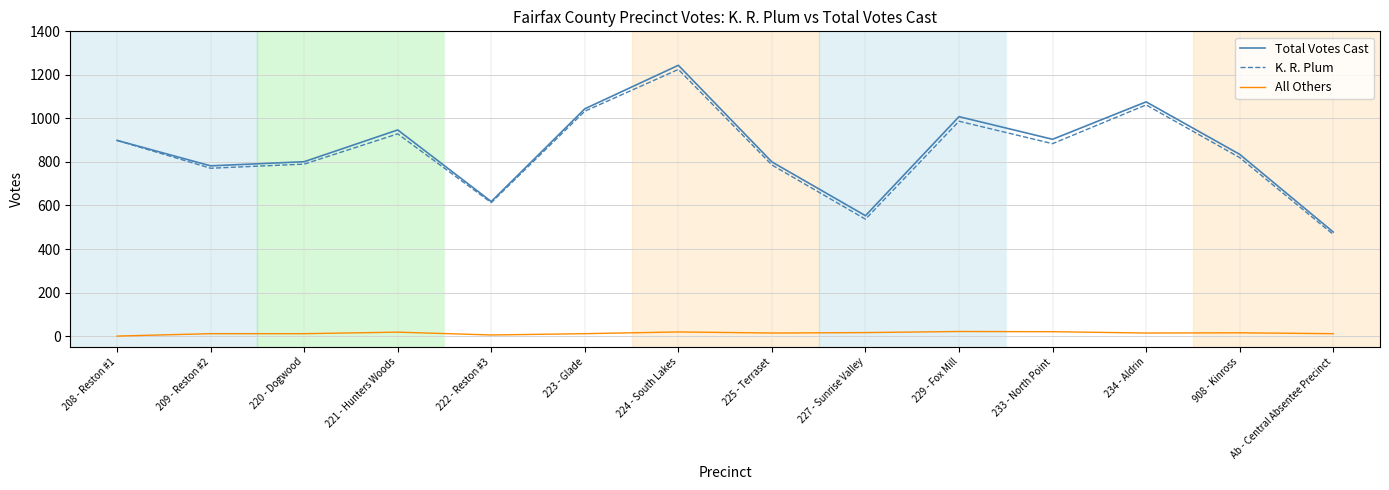

What are all the series names shown in the legend?

Total Votes Cast, K. R. Plum, All Others